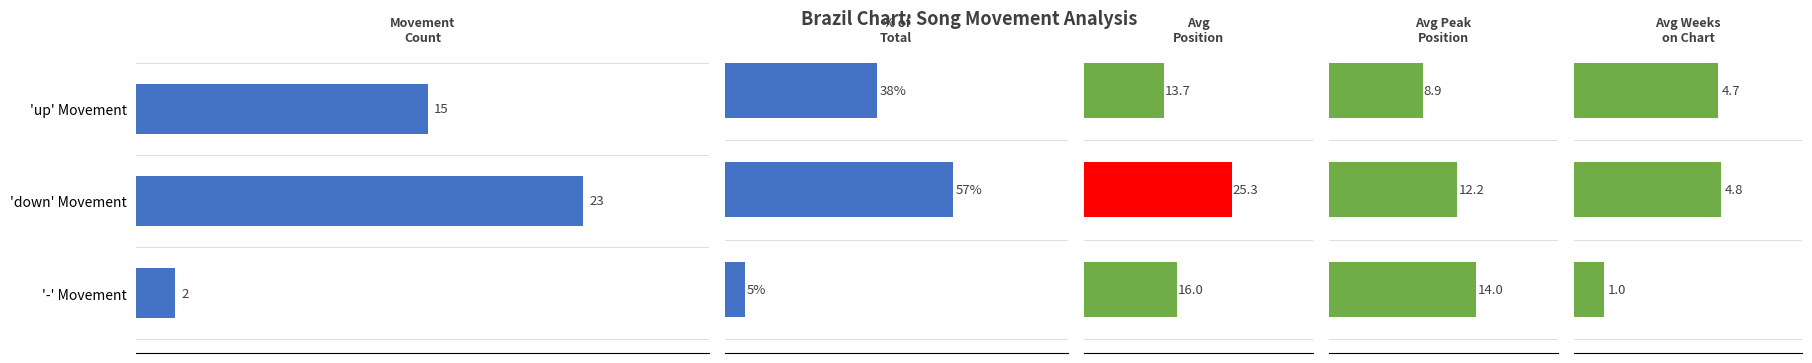

What is the value of the Avg Weeks
on Chart bar at the 2nd from the left?

4.8